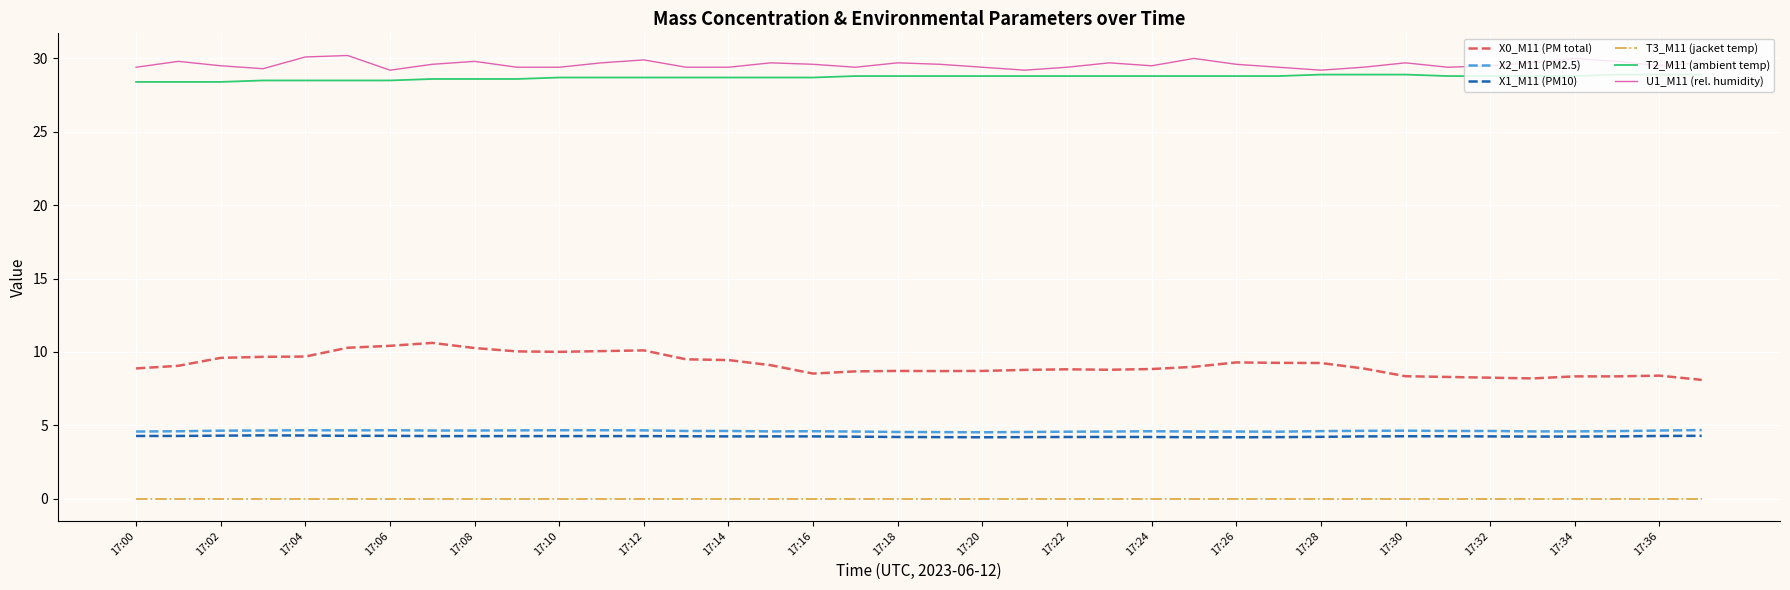

True or false: T3_M11 (jacket temp) and X2_M11 (PM2.5) cross at least once.

False